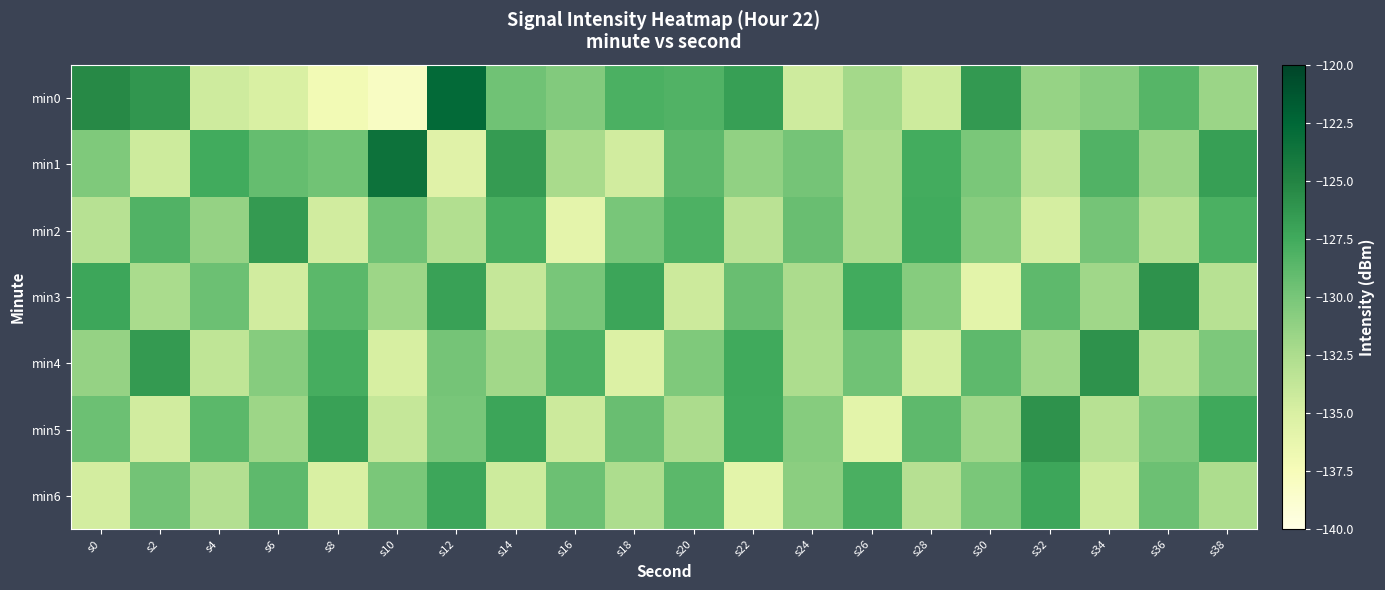

How many categories are shown in the chart?

20